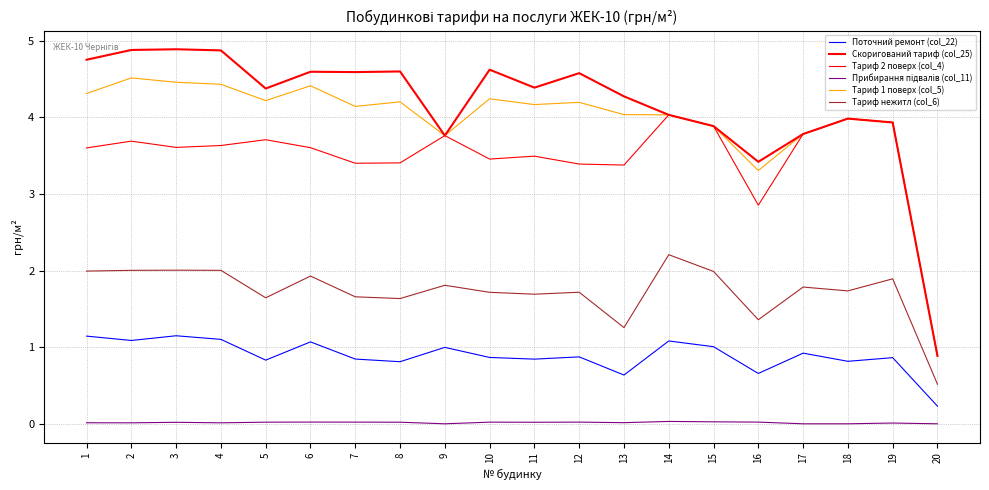

What is the spread (max minus min) of values at 17?

3.8